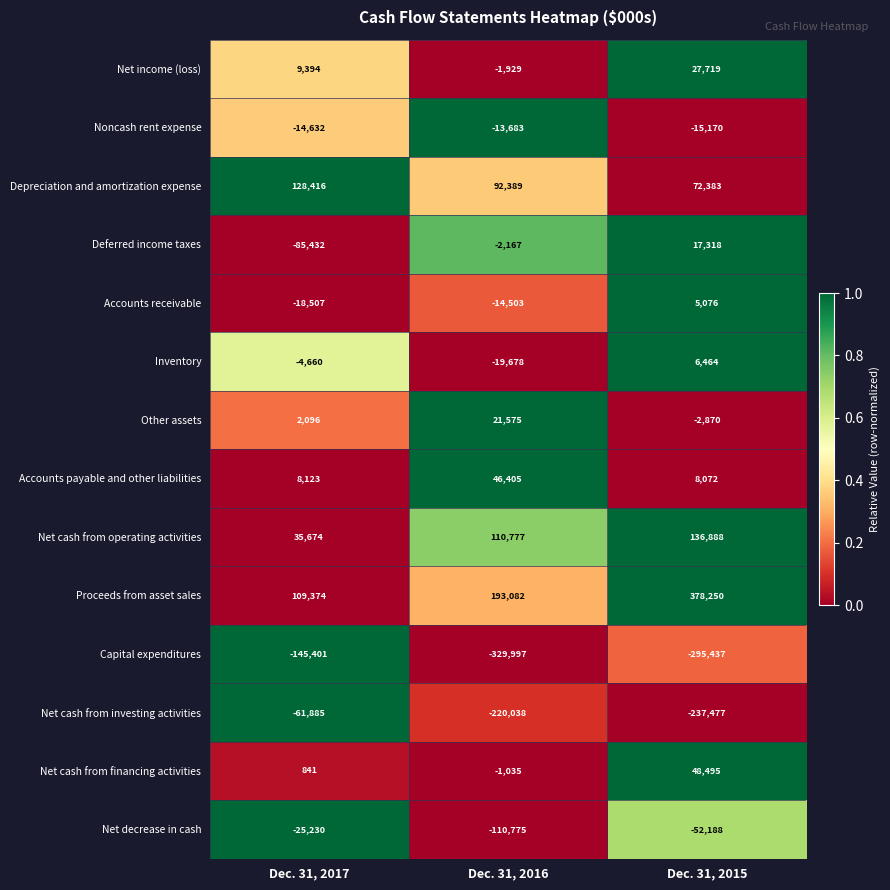

At which category is the sum across all series the highest?

Dec. 31, 2015